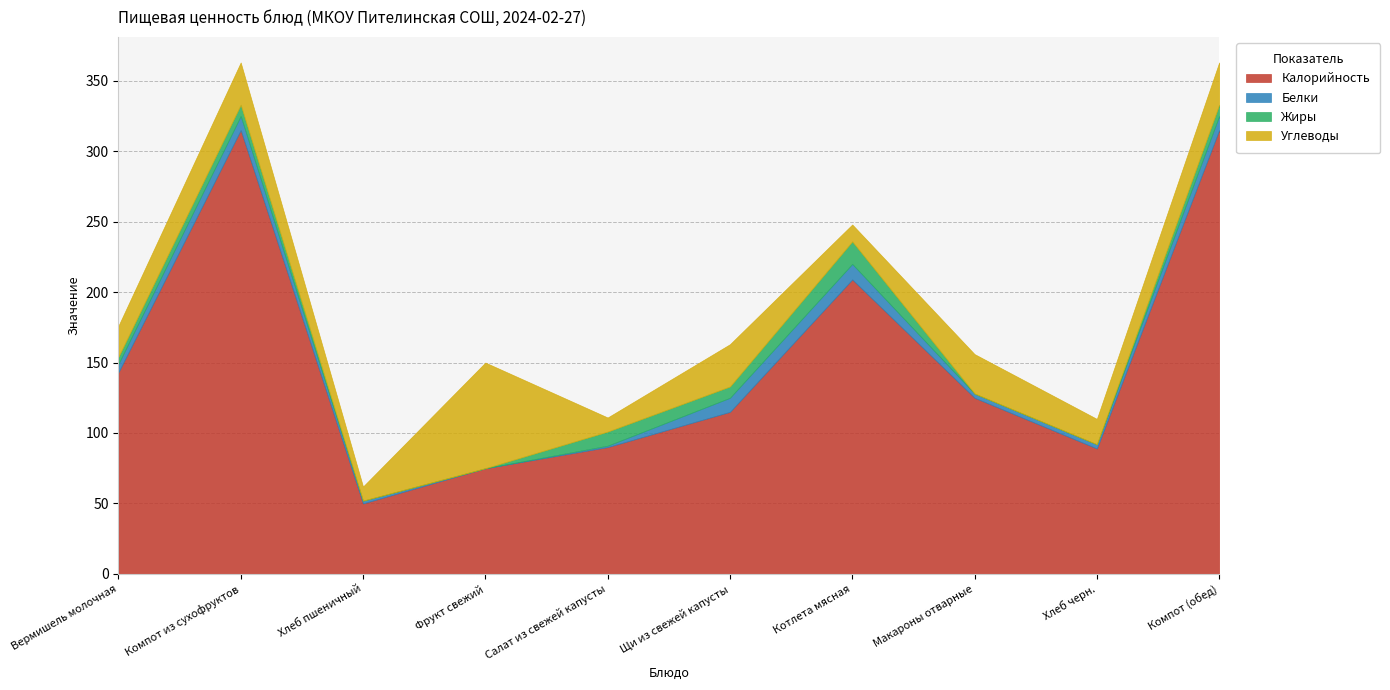

The value of Жиры at Компот (обед) is 8. True or false?

True